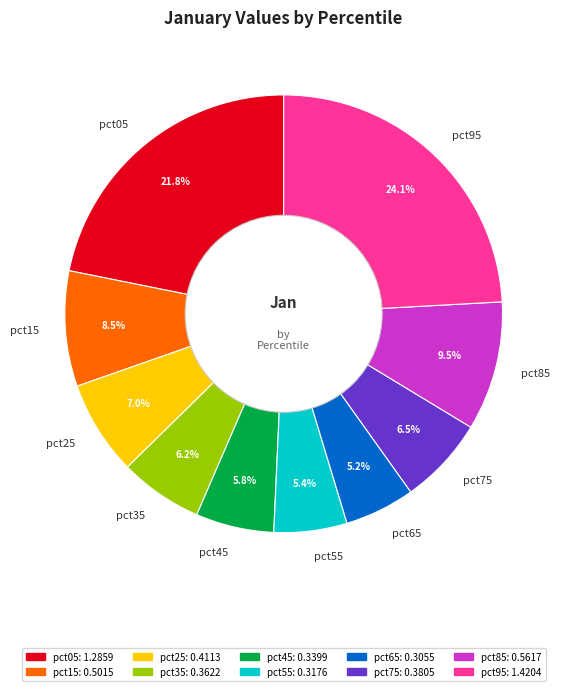

To the nearest percent, what is the difference between the largest and smallest slice percentages?

19%